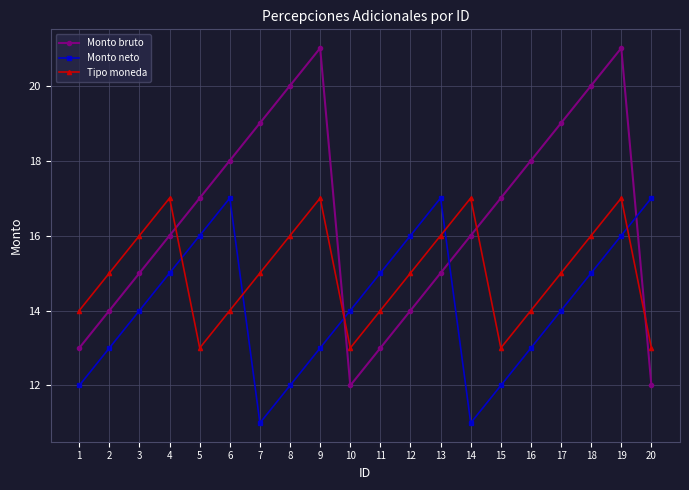

What is the total value across all series at 13?

48